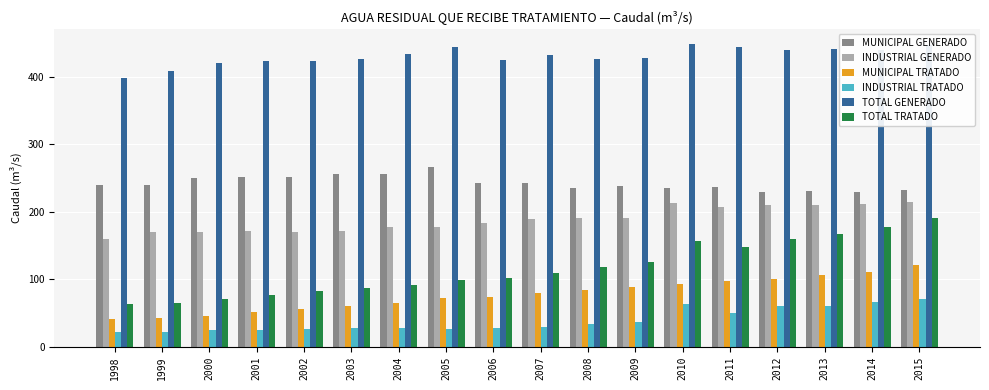

What is the spread (max minus min) of values at 1998?

376.5